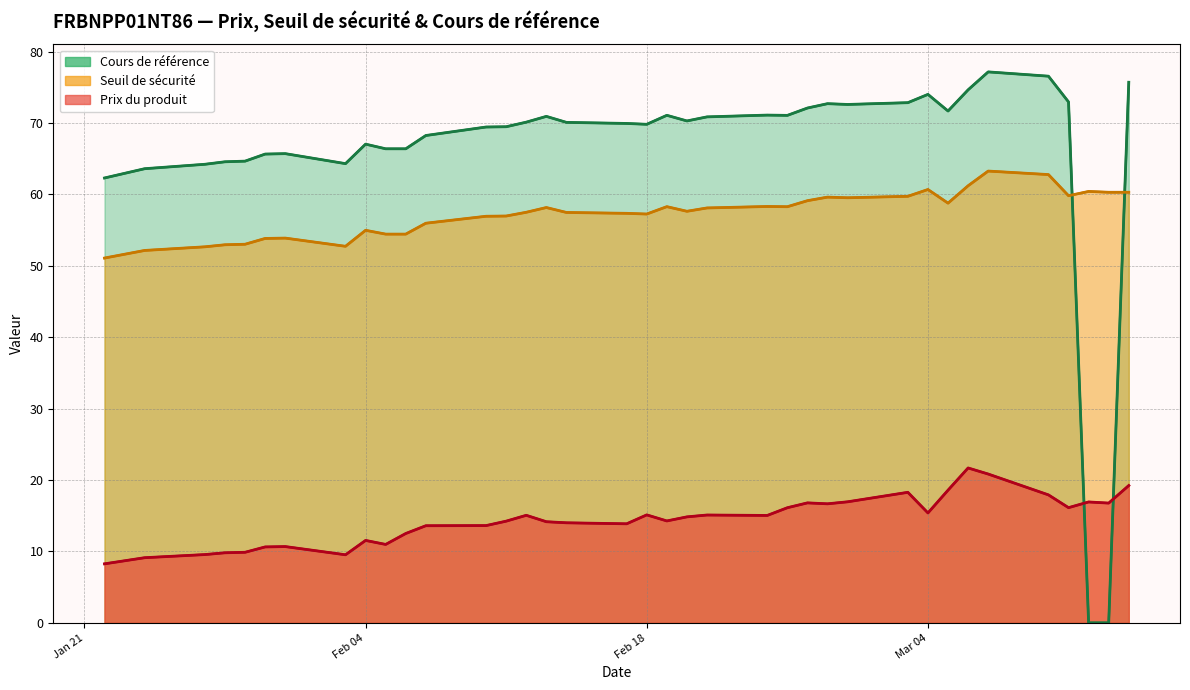

What is the highest value of the Cours de référence series?

77.2